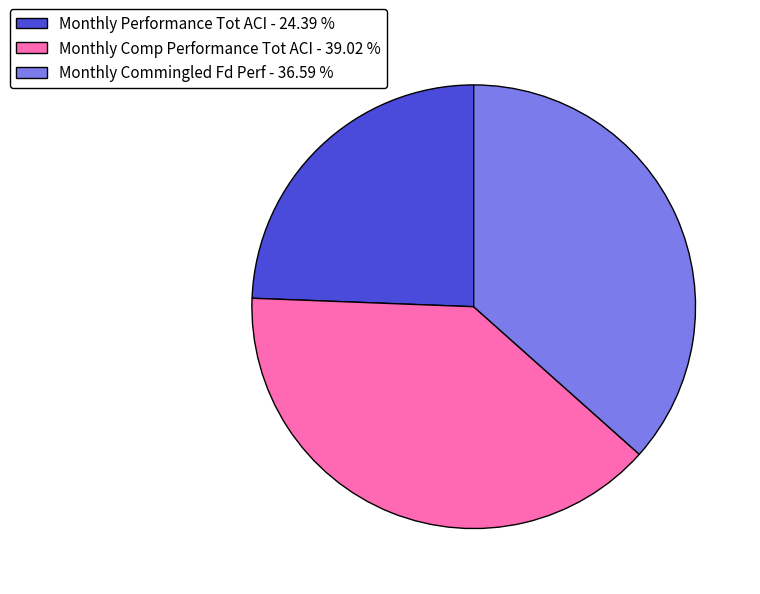

Is Monthly Commingled Fd Perf - 36.59 % the majority of the pie?

No